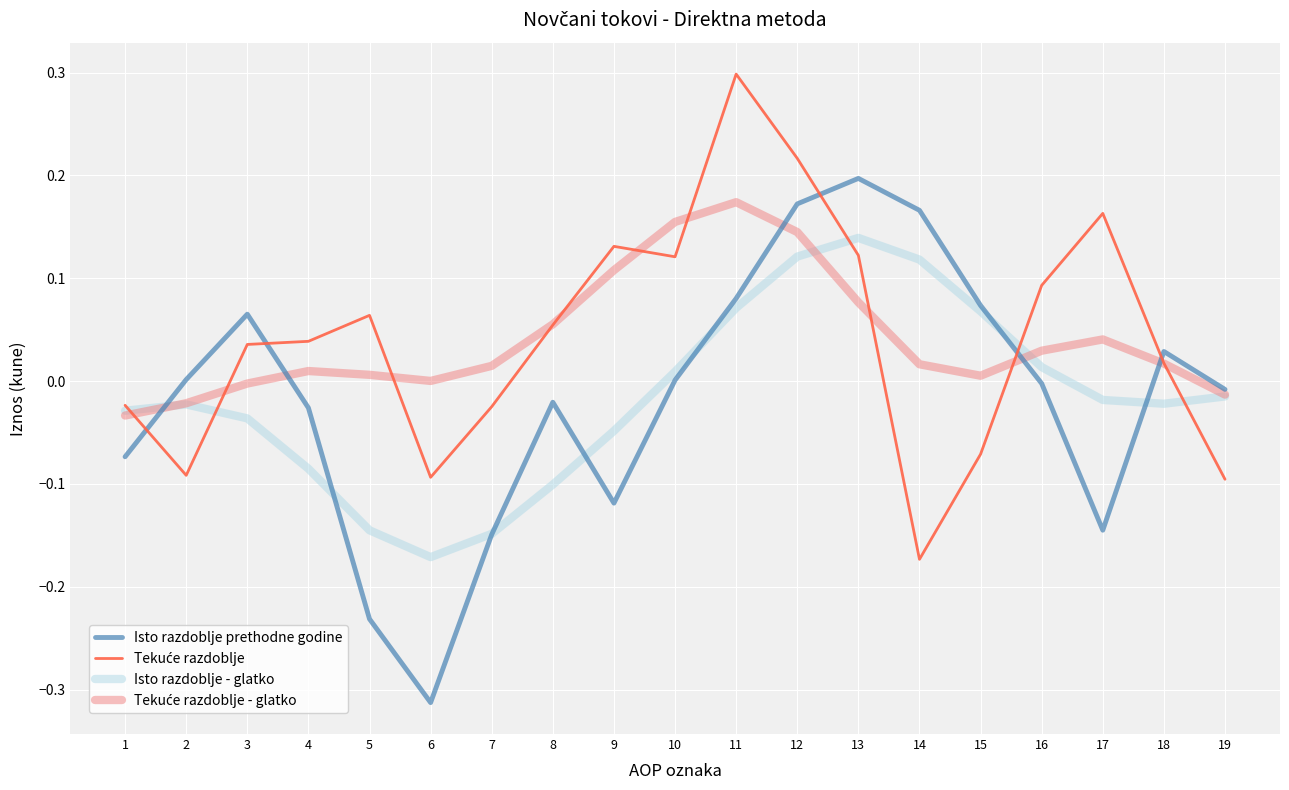

The value of Isto razdoblje - glatko at 16 is 0.0. True or false?

True